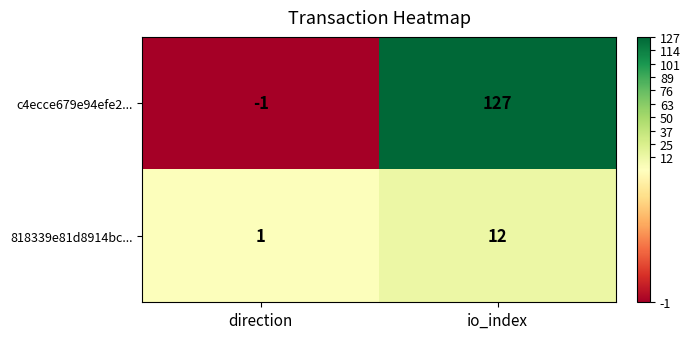

At which label is c4ecce679e94efe2... closest to 63?

direction